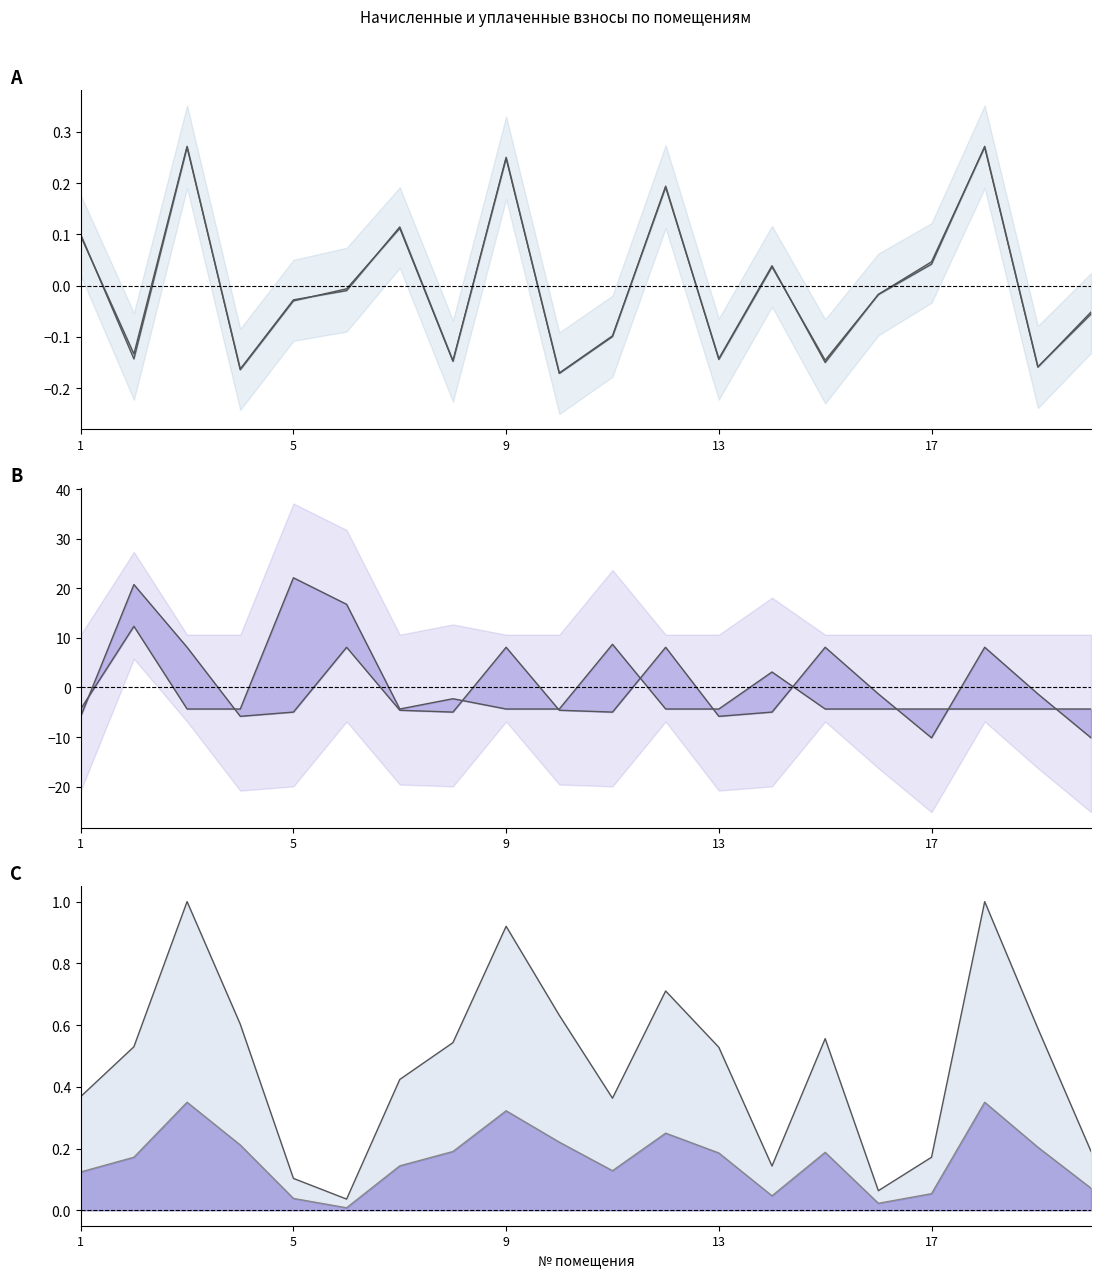

What is the value of the начислено point at the 8th from the left?

-5.0